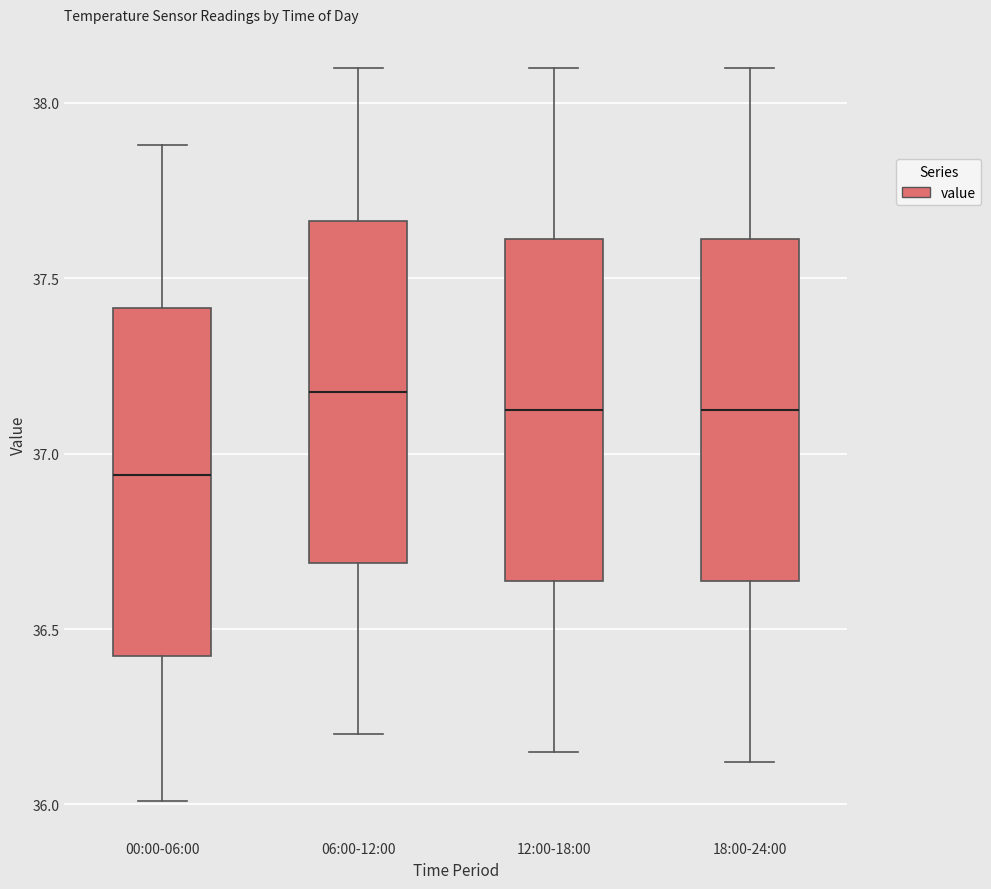

Reading left to right, read every box against the y-axis: the position of its median line, the range the box covers, and the ends of its whiskers. The values are not printed on the chart, so give them approximately, as read against the axis.

00:00-06:00: median 36.95, box 36.40 to 37.40, whiskers 36.00 to 37.90
06:00-12:00: median 37.20, box 36.70 to 37.65, whiskers 36.20 to 38.10
12:00-18:00: median 37.15, box 36.65 to 37.60, whiskers 36.15 to 38.10
18:00-24:00: median 37.15, box 36.65 to 37.60, whiskers 36.10 to 38.10